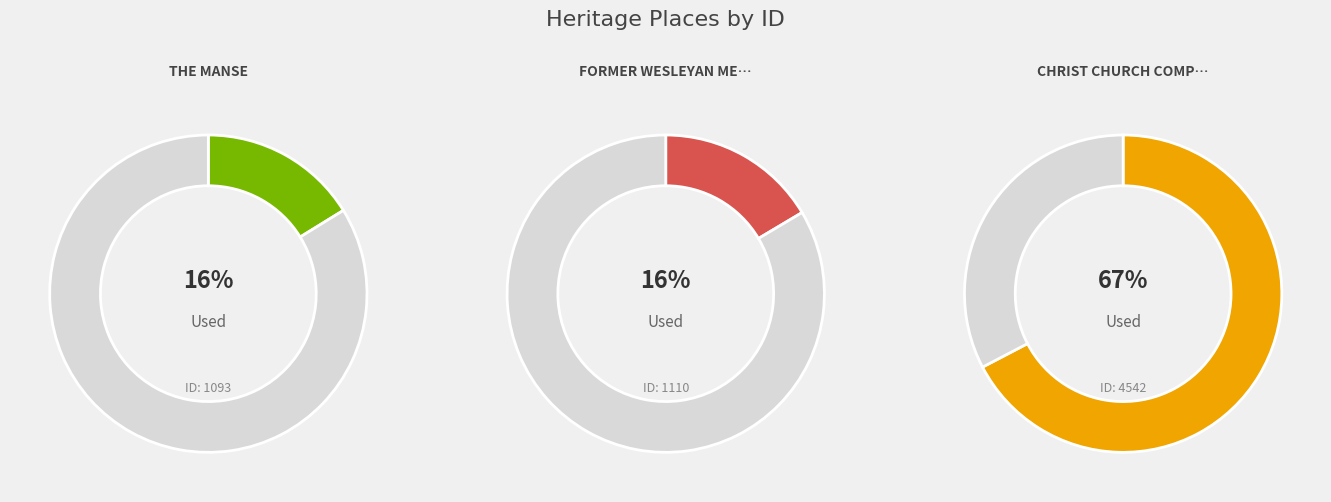

Is CHRIST CHURCH COMPLEX the majority of the pie?

Yes